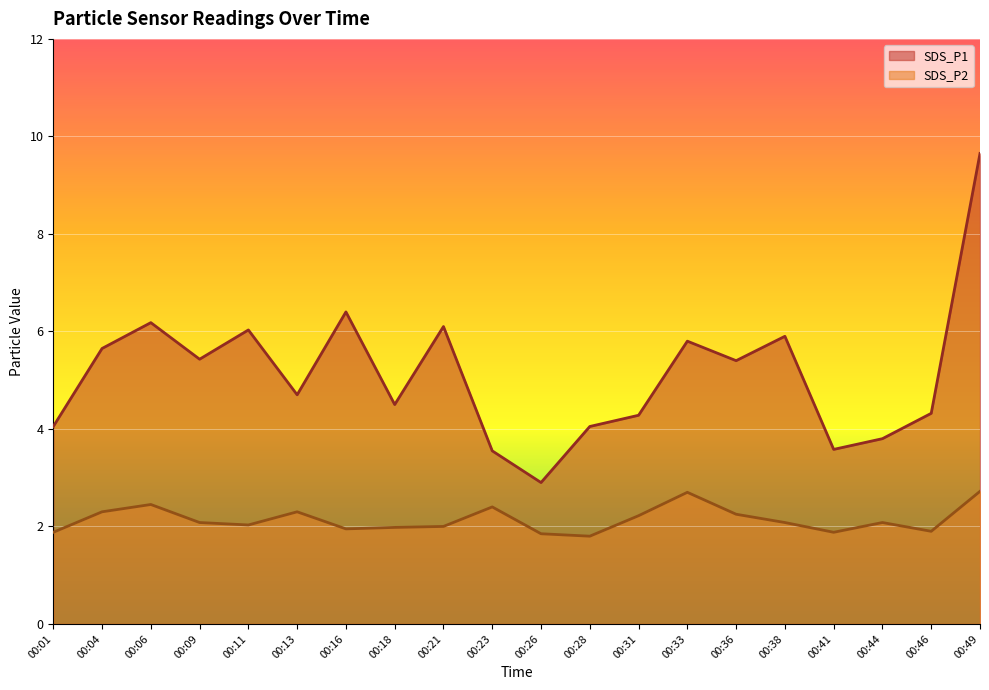

Where is the first local maximum for SDS_P1?

00:06